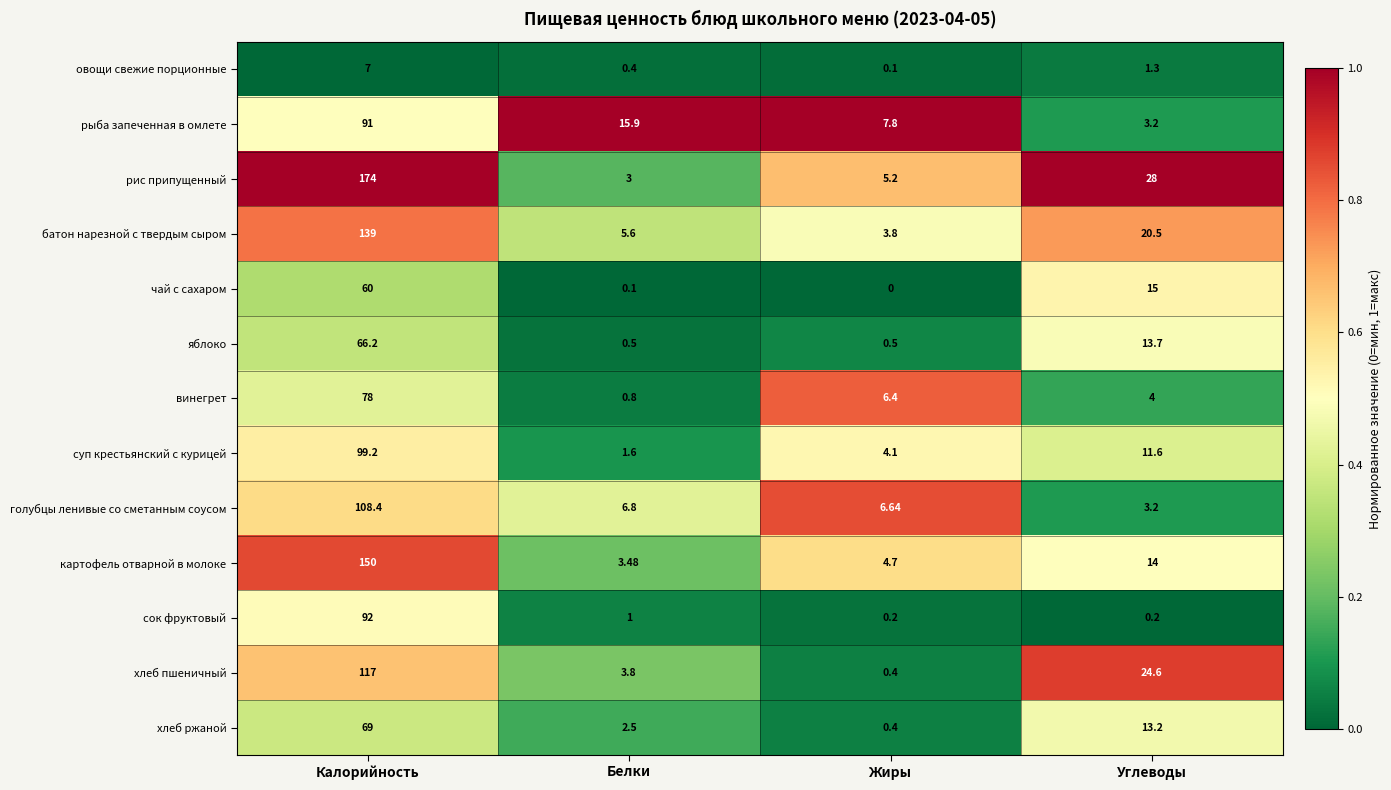

At which category is the sum across all series the highest?

Калорийность